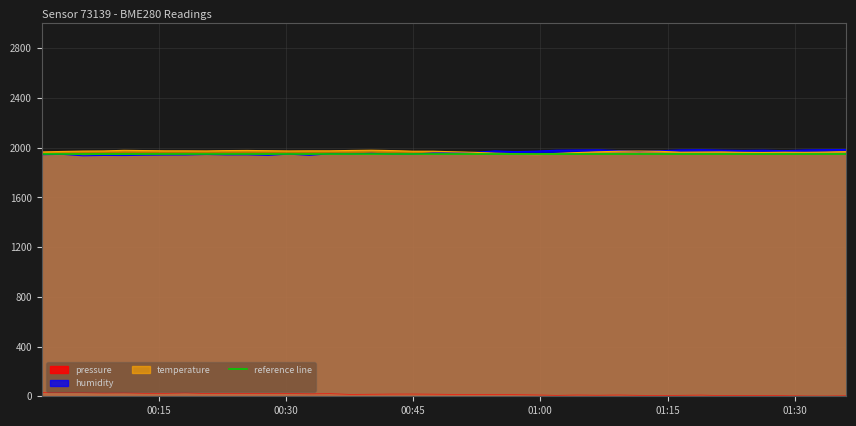

Which series has the largest range (max minus min)?

humidity